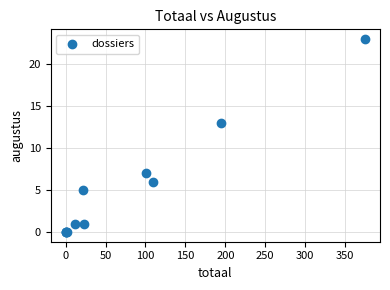

What Y value in the scatter plot is closest to 11?

13